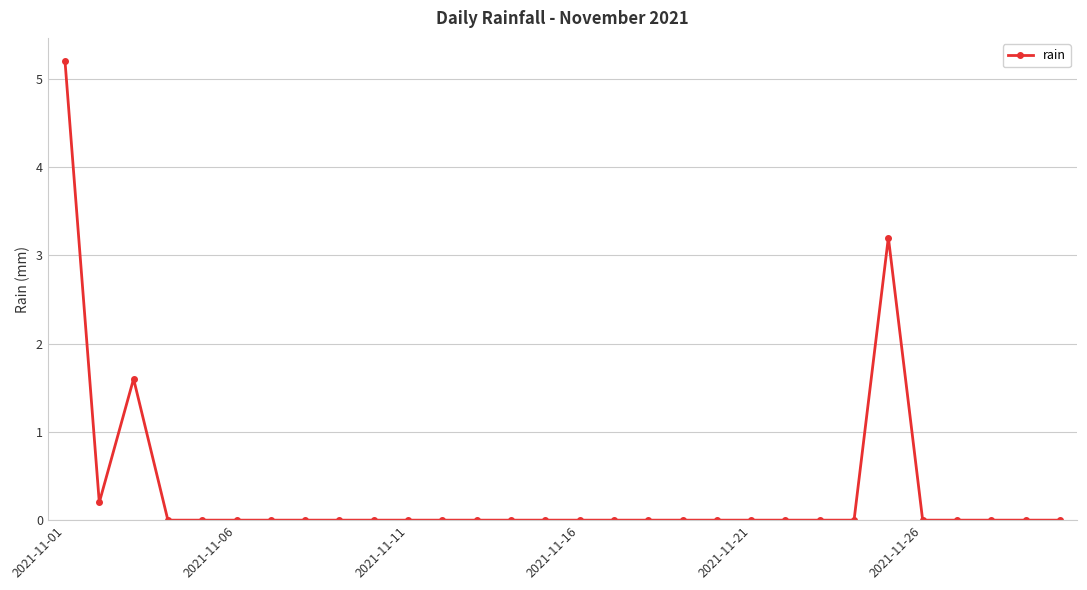

What is the difference between the maximum and minimum values?

5.2